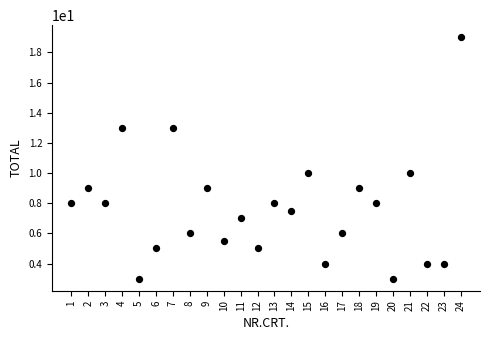

What is the range of Y values (max minus min)?

16.0